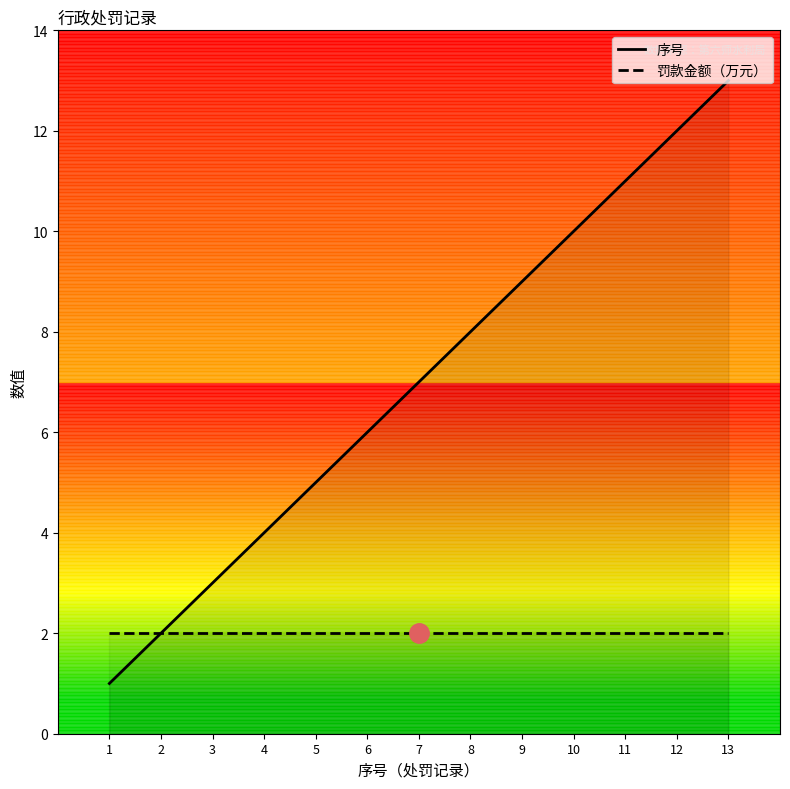

Reading left to right, list all the values displayed in this chart.

序号: 1=1	2=2	3=3	4=4	5=5	6=6	7=7	8=8	9=9	10=10	11=11	12=12	13=13
罚款金额（万元）: 1=2	2=2	3=2	4=2	5=2	6=2	7=2	8=2	9=2	10=2	11=2	12=2	13=2